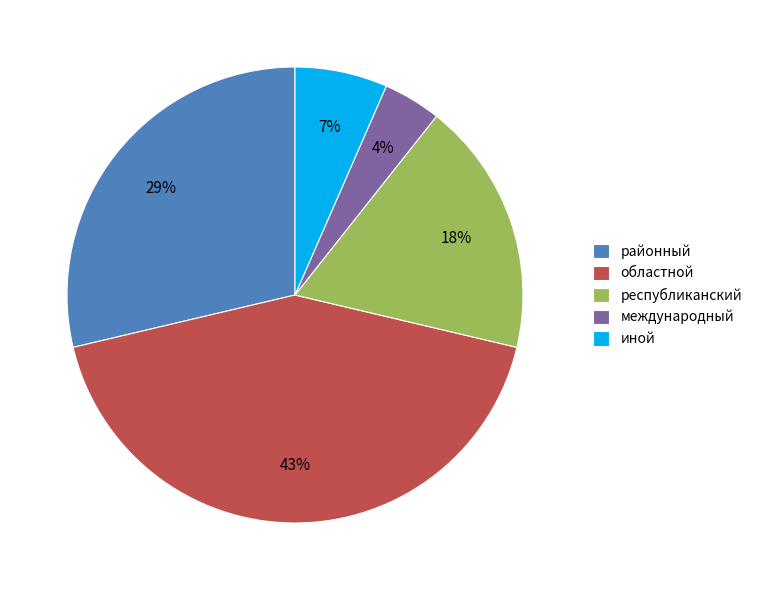

To the nearest percent, what portion does иной represent?

7%